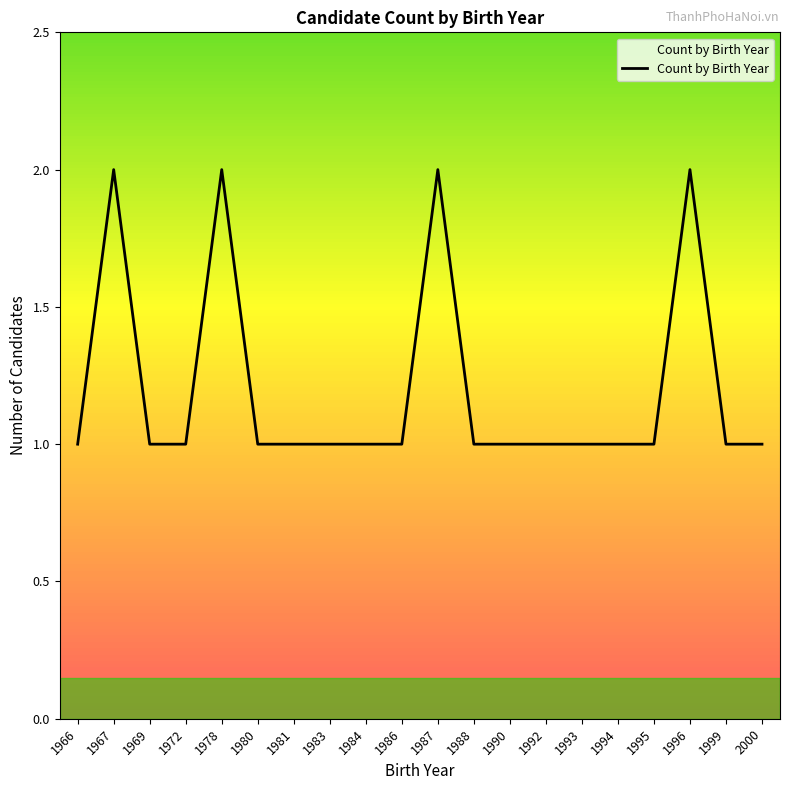

What is the ratio of the value at 1981 to the value at 1983?

1.0